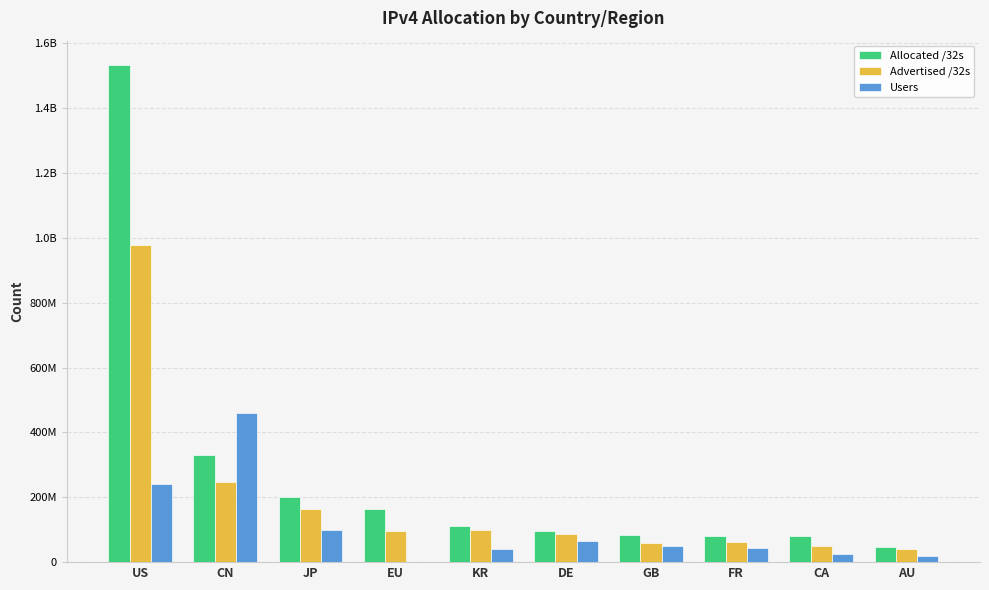

What is the label of the 8th bar from the right?

JP